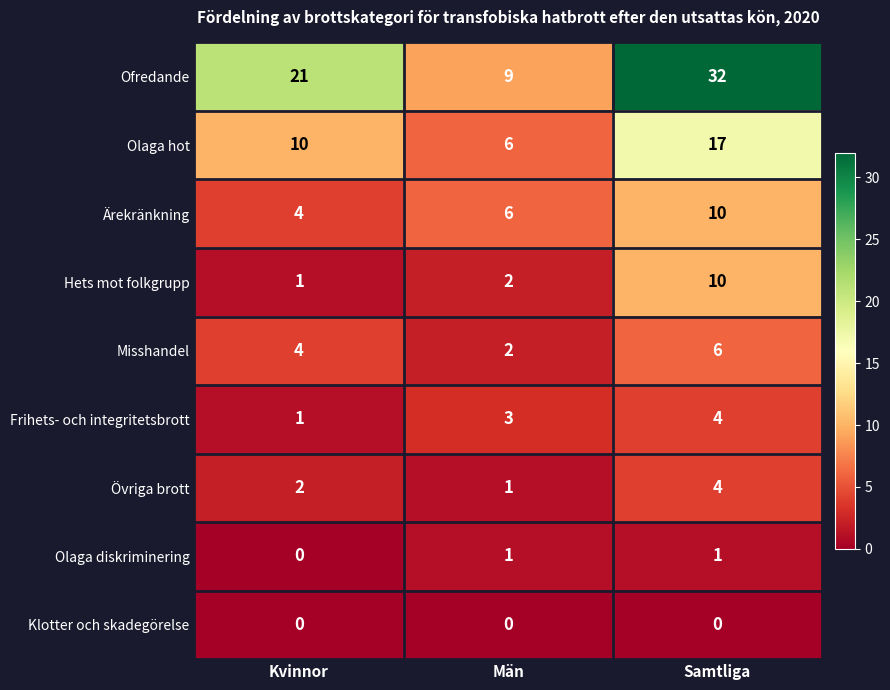

Reading left to right, extract all data points from this chart.

Ofredande: 21	9	32
Olaga hot: 10	6	17
Ärekränkning: 4	6	10
Hets mot folkgrupp: 1	2	10
Misshandel: 4	2	6
Frihets- och integritetsbrott: 1	3	4
Övriga brott: 2	1	4
Olaga diskriminering: 0	1	1
Klotter och skadegörelse: 0	0	0